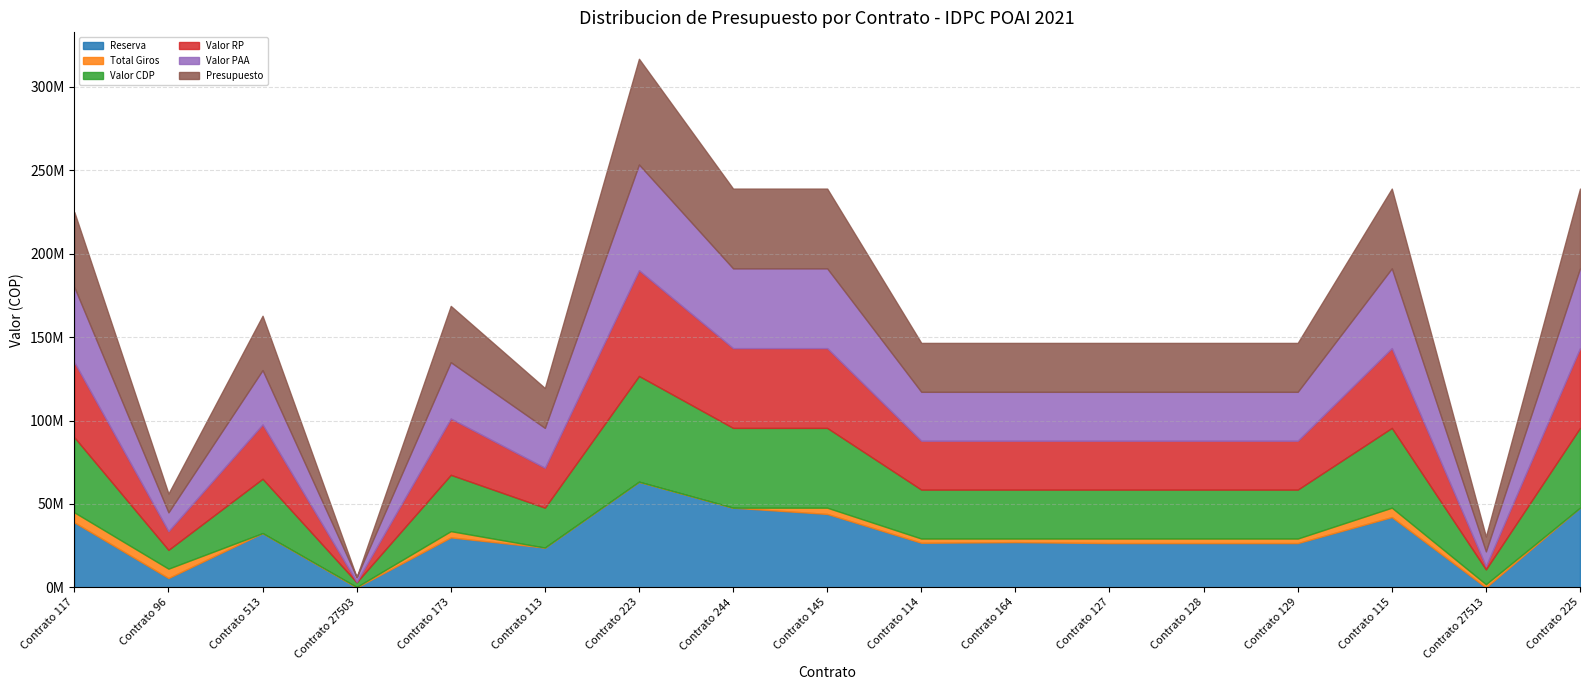

How many values in the Valor CDP series exceed 29300000?

8